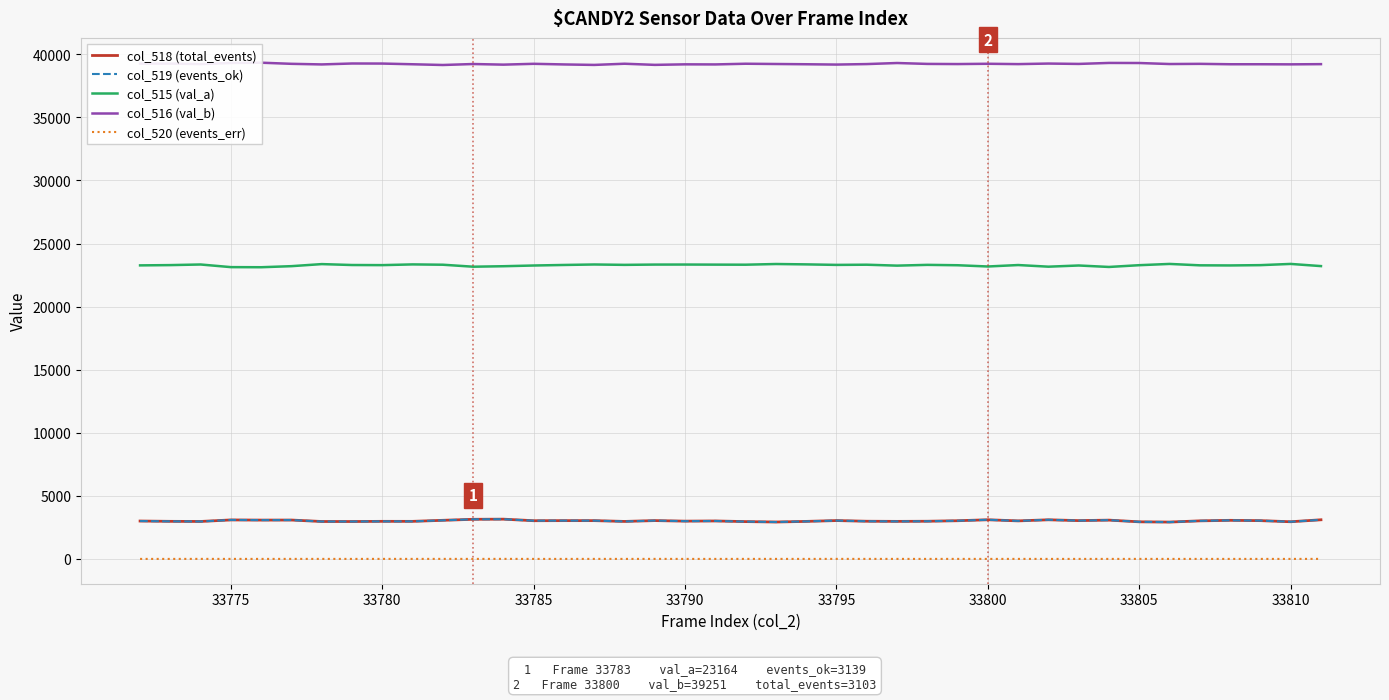

True or false: col_520 (events_err) and col_515 (val_a) intersect in this chart.

False